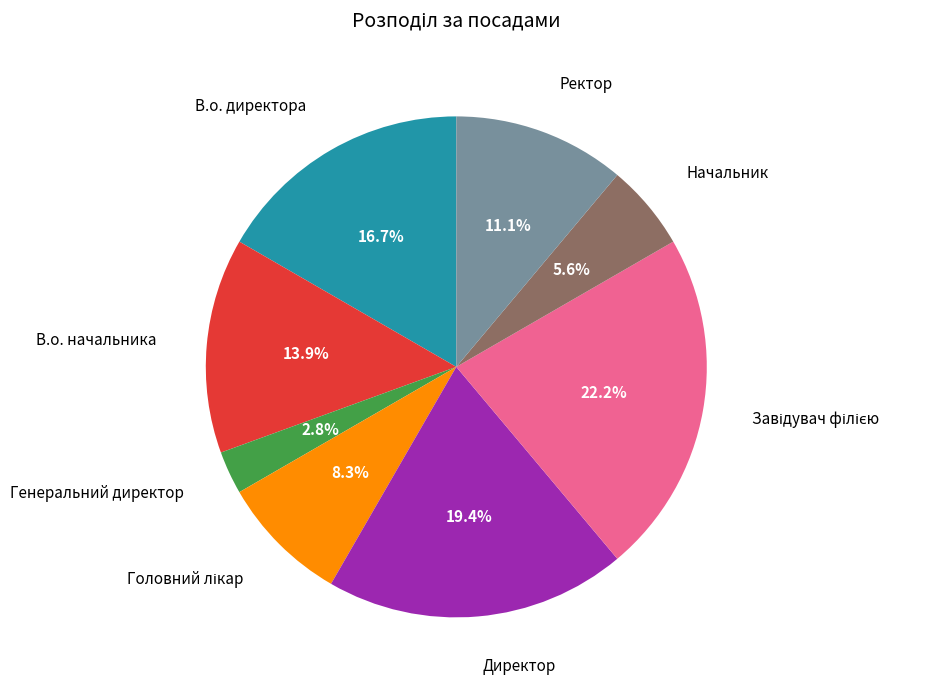

What is the total percentage of Ректор and В.о. директора?

27.8%